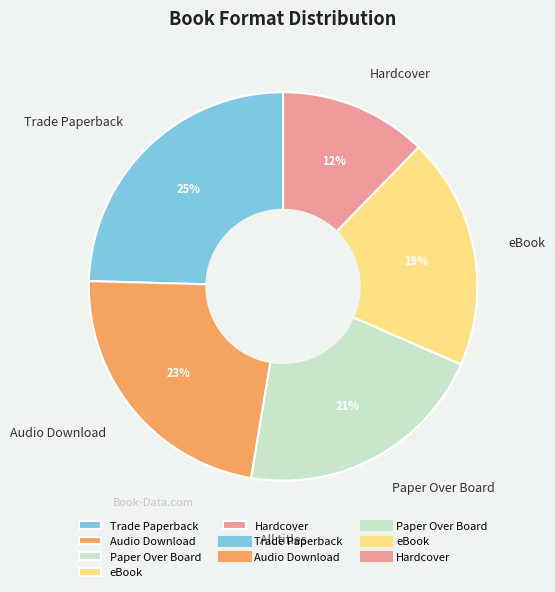

Which category has the biggest portion of the pie?

Trade Paperback